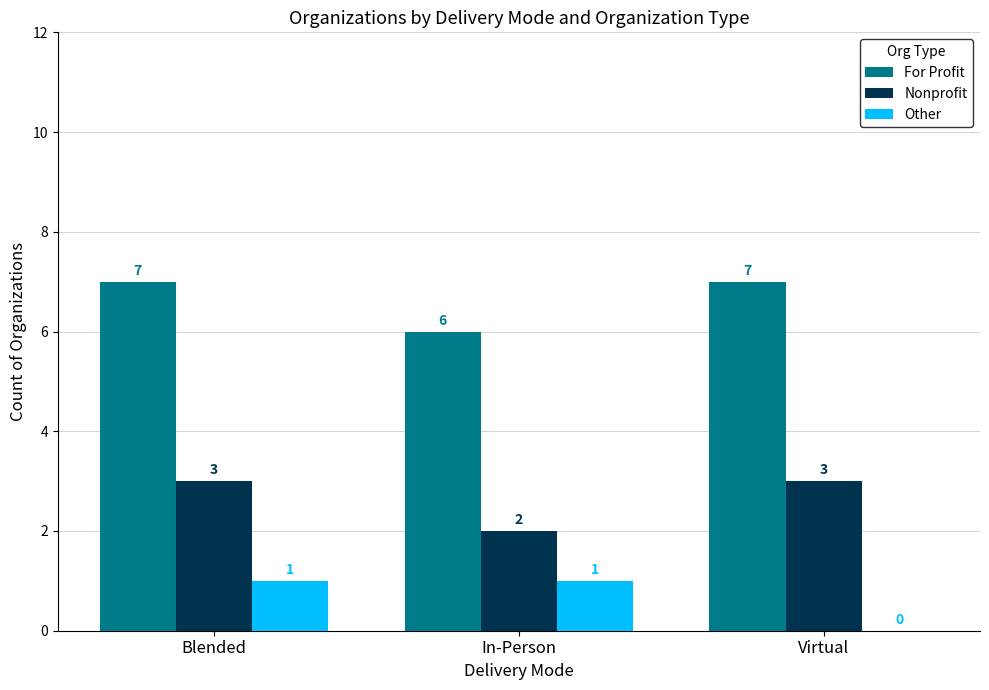

Between Blended and Virtual, which series saw the biggest shift?

Other